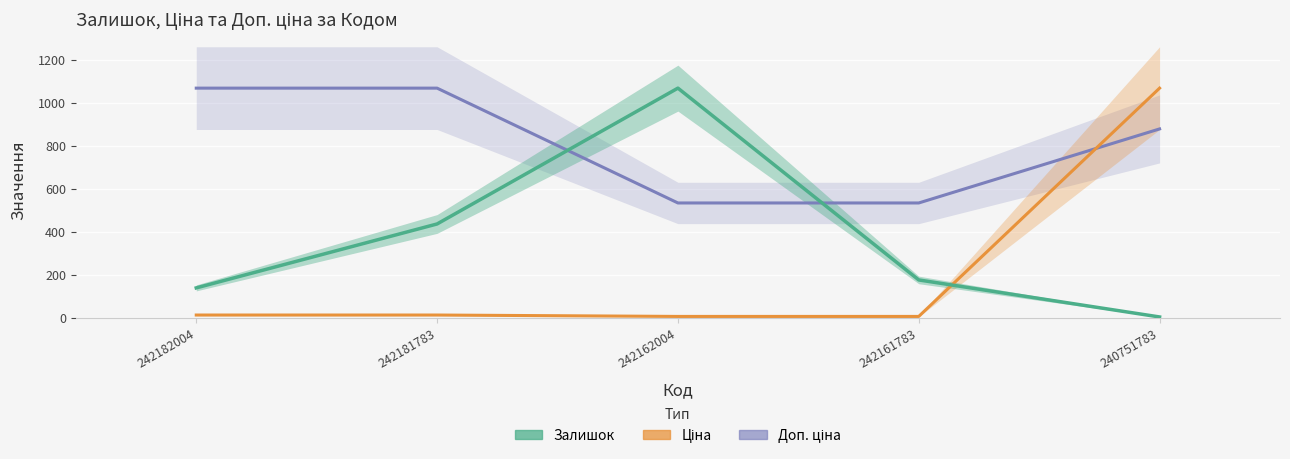

Between 242182004 and 242162004, which is larger?

242182004